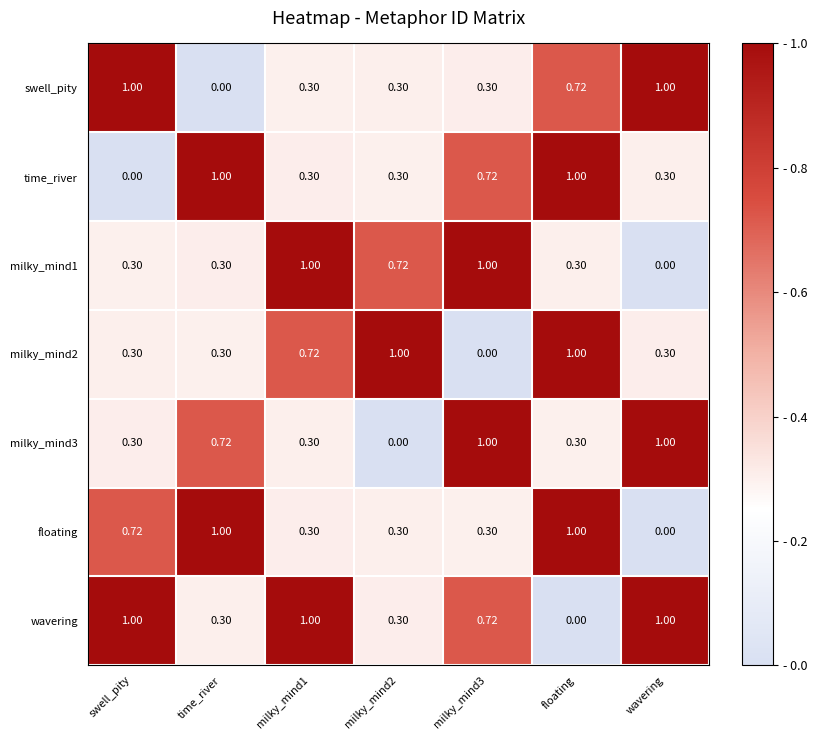

At how many categories does at least one series exceed 0?

7